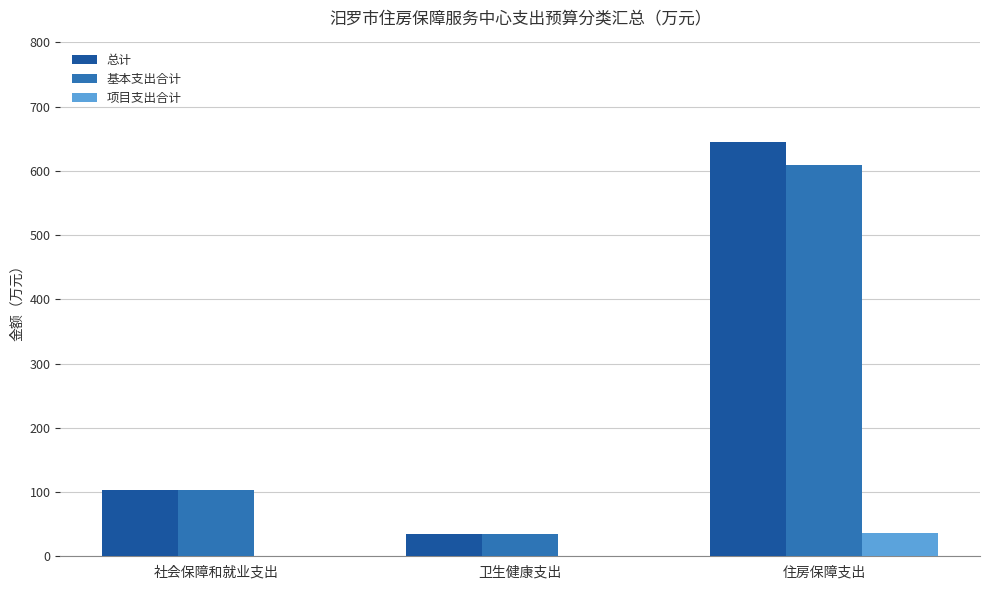

What is the sum of the 基本支出合计 values at 住房保障支出 and 社会保障和就业支出?

710.9